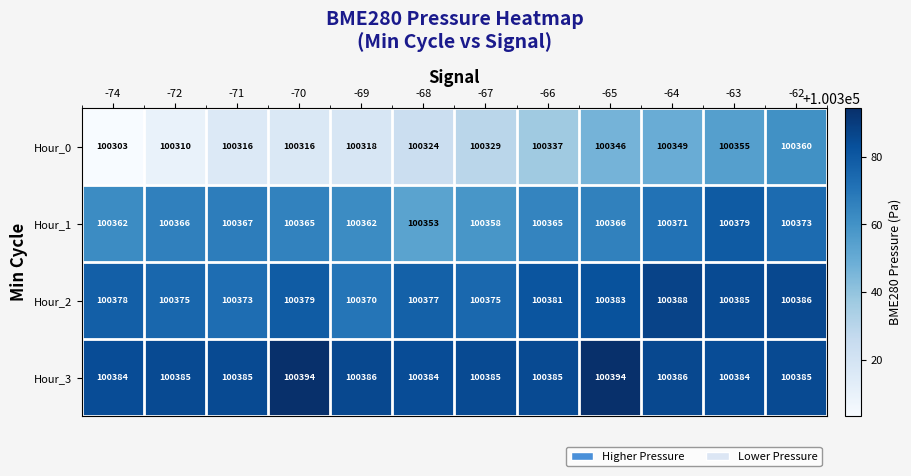

List the series in order of their peak value, lowest first.

Hour_0, Hour_1, Hour_2, Hour_3